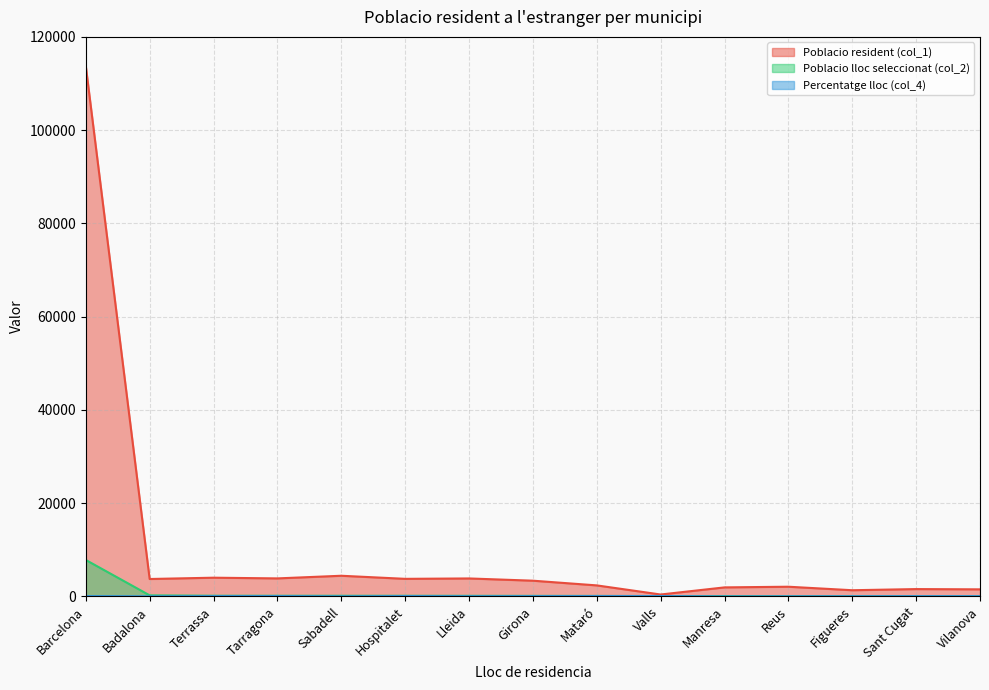

Reading left to right, extract all data points from this chart.

Poblacio resident (col_1): Barcelona=113763	Badalona=3742	Terrassa=4023	Tarragona=3872	Sabadell=4439	Hospitalet=3777	Lleida=3861	Girona=3380	Mataró=2372	Valls=417	Manresa=1944	Reus=2087	Figueres=1335	Sant Cugat=1581	Vilanova=1525
Poblacio lloc seleccionat (col_2): Barcelona=7826	Badalona=237	Terrassa=153	Tarragona=149	Sabadell=146	Hospitalet=146	Lleida=135	Girona=125	Mataró=116	Valls=79	Manresa=79	Reus=48	Figueres=46	Sant Cugat=42	Vilanova=40
Percentatge lloc (col_4): Barcelona=88	Badalona=33	Terrassa=80	Tarragona=85	Sabadell=29	Hospitalet=87	Lleida=50	Girona=70	Mataró=89	Valls=94	Manresa=6	Reus=30	Figueres=45	Sant Cugat=66	Vilanova=62